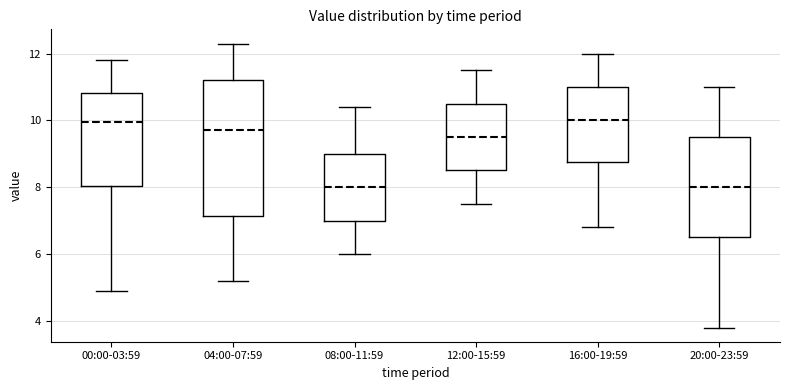

Comparing the boxes themselves (not the whiskers), which one is the tallest?

04:00-07:59